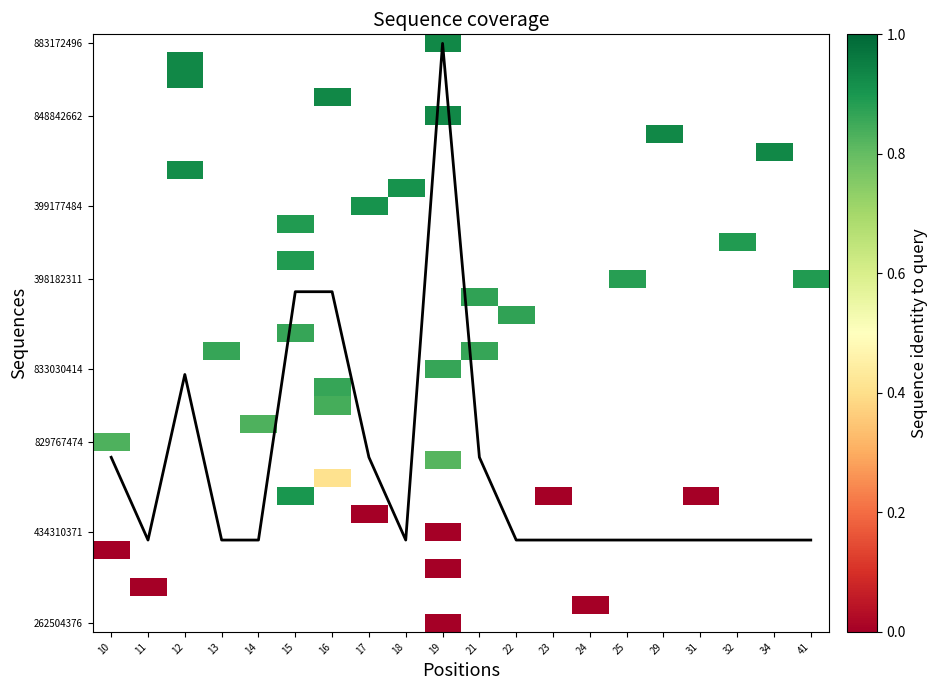

At which category does the chart reach its minimum across all series?

19